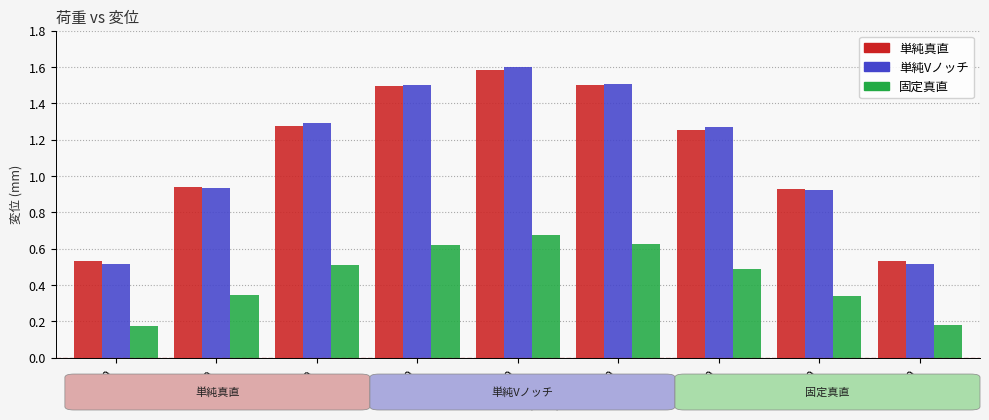

What is the highest value of the 単純真直 series?

1.6